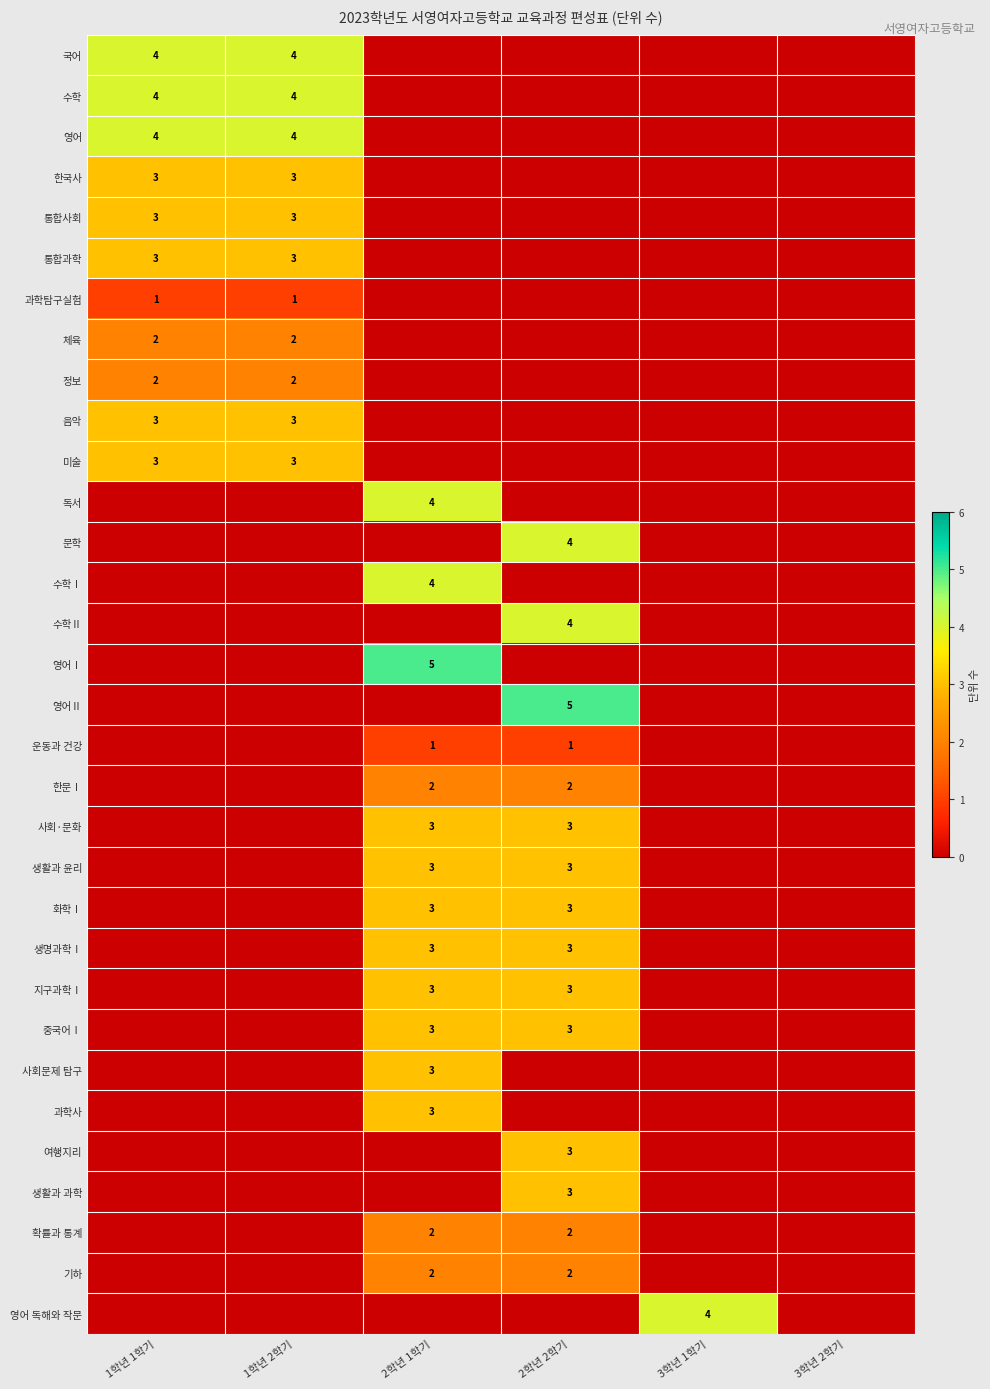

The value of 영어 독해와 작문 at 3학년 1학기 is 4. True or false?

True